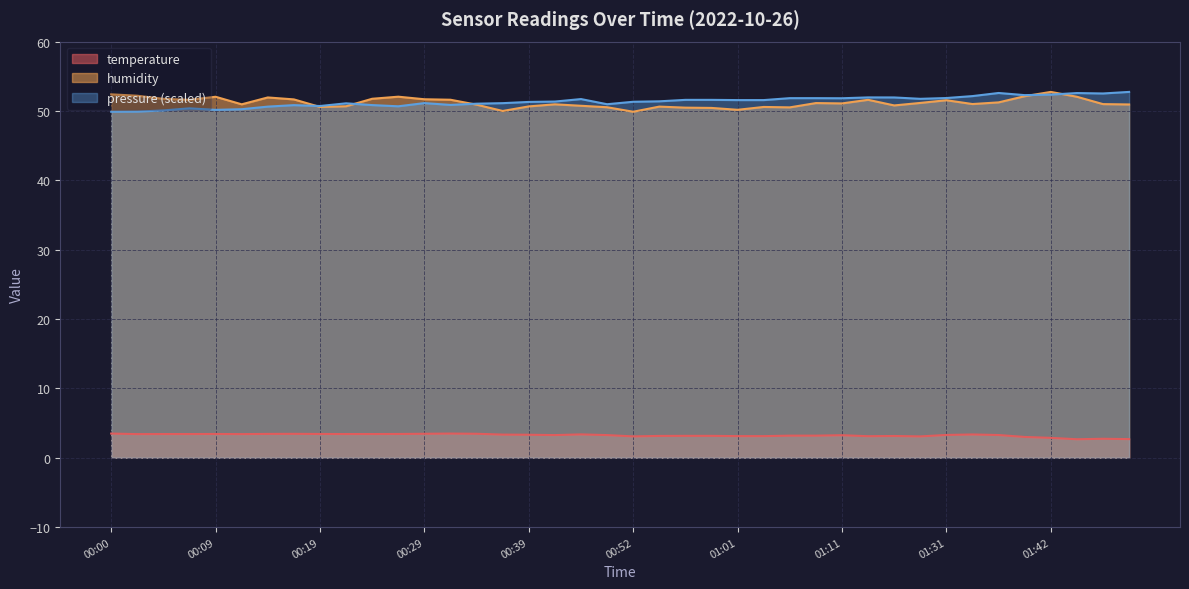

Rank the series by their maximum value, from highest to lowest.

humidity, temperature